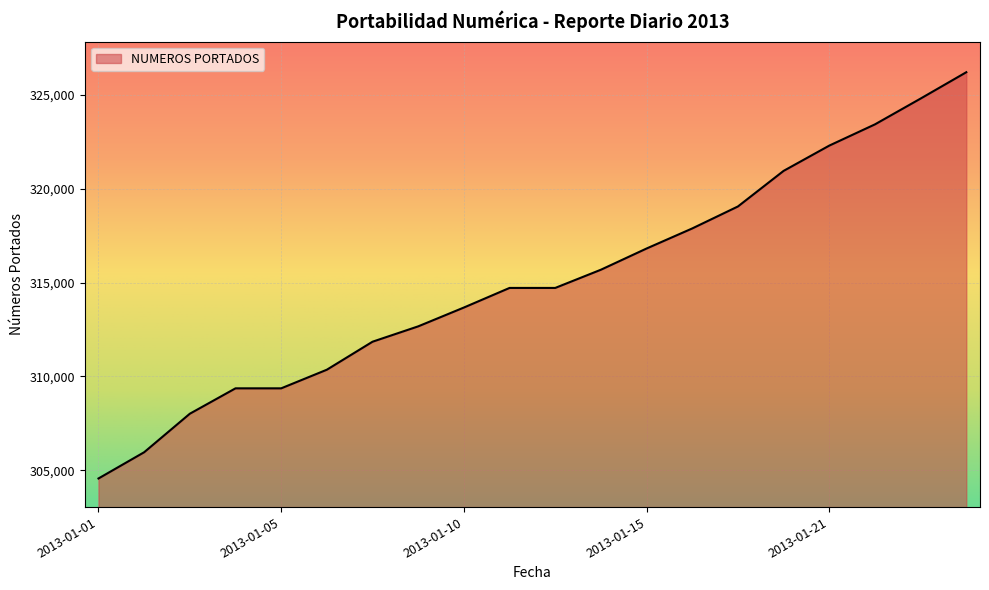

What is the maximum value shown in the chart?

326192